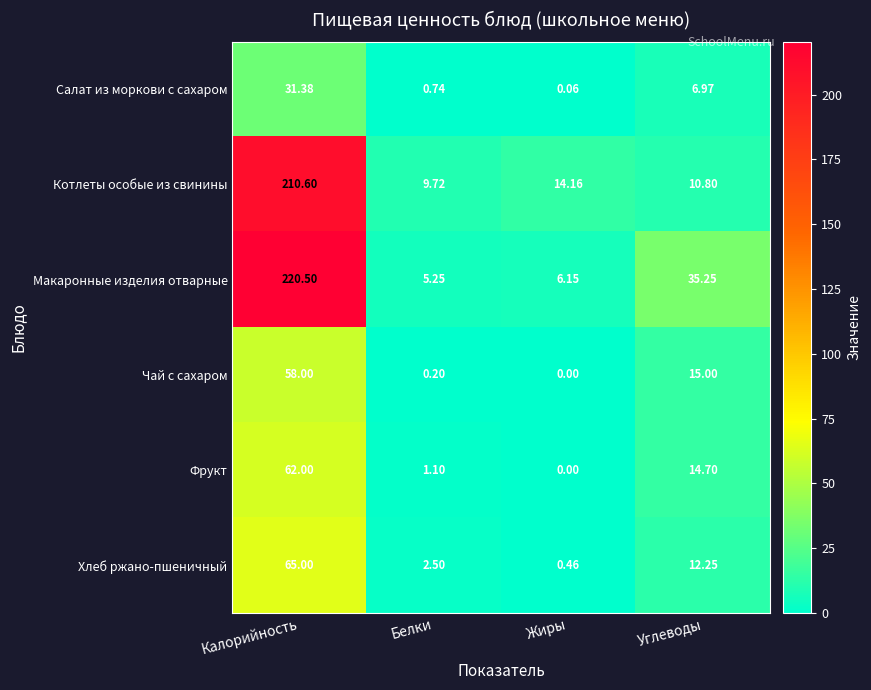

At which label is Салат из моркови с сахаром closest to 15?

Углеводы